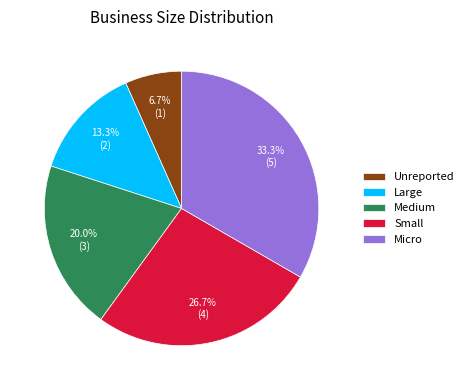

To the nearest percent, what is the combined percentage of Medium and Small?

47%